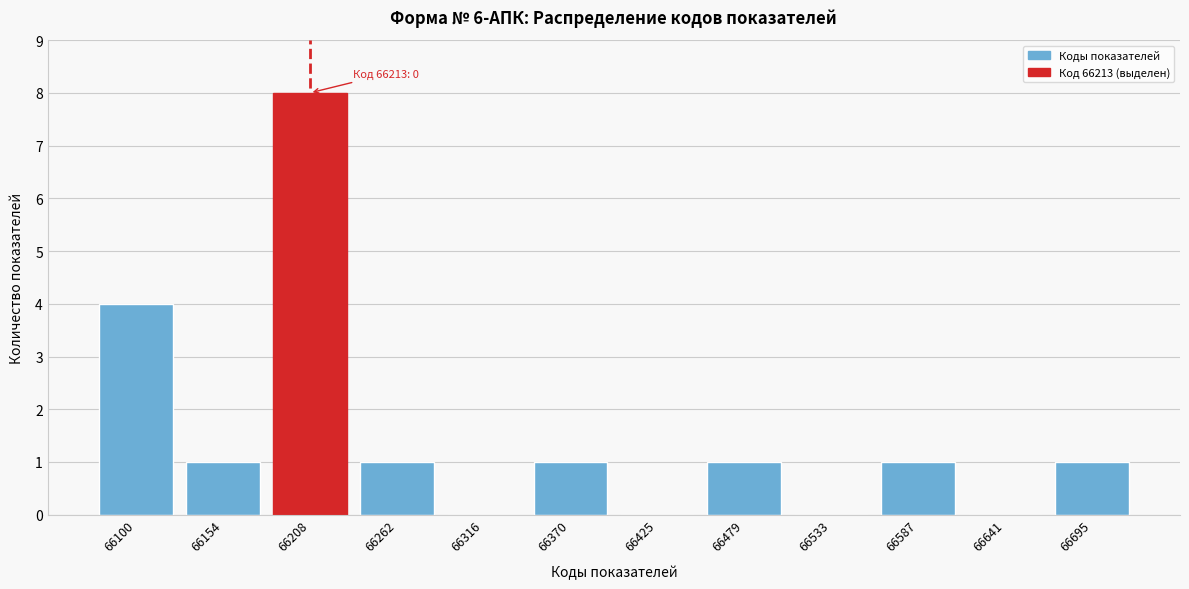

Reading left to right, list all the values displayed in this chart.

66100=4	66154=1	66208=8	66262=1	66316=0	66370=1	66425=0	66479=1	66533=0	66587=1	66641=0	66695=1